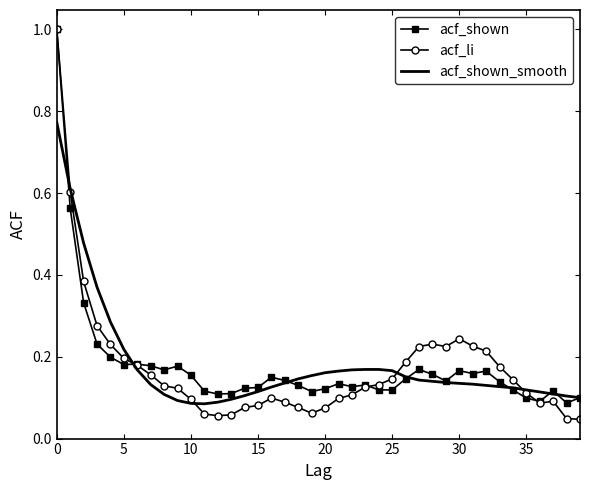

Which series has the largest range (max minus min)?

acf_li